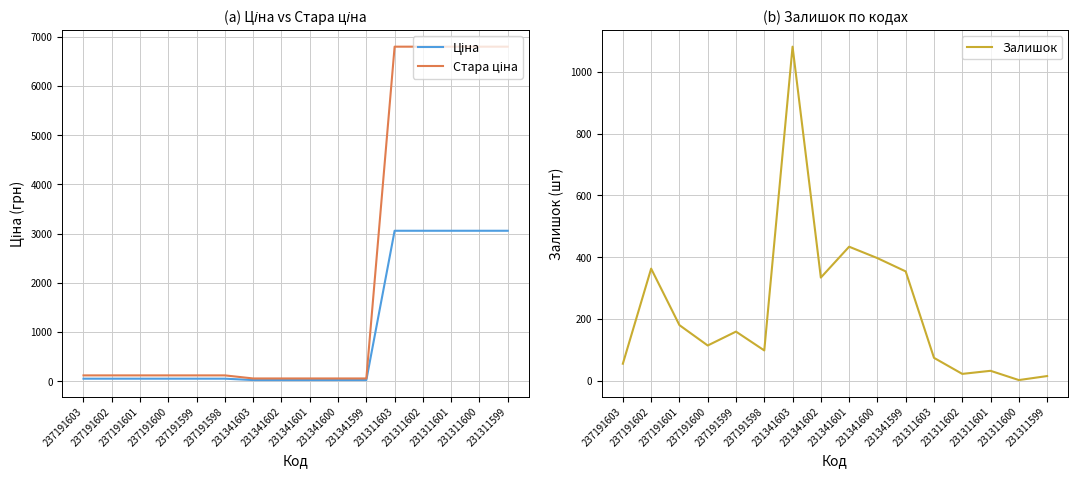

Reading left to right, what are all the values shown in this chart?

Ціна: 54.8	54.8	54.8	54.8	54.8	54.8	26.7	26.7	26.7	26.7	26.7	3059.7	3059.7	3059.7	3059.7	3059.7
Стара ціна: 121.8	121.8	121.8	121.8	121.8	121.8	59.4	59.4	59.4	59.4	59.4	6799.2	6799.2	6799.2	6799.2	6799.2
Залишок: 55.0	363.0	180.0	114.0	159.0	98.0	1082.0	334.0	434.0	397.0	354.0	74.0	22.0	32.0	2.0	15.0